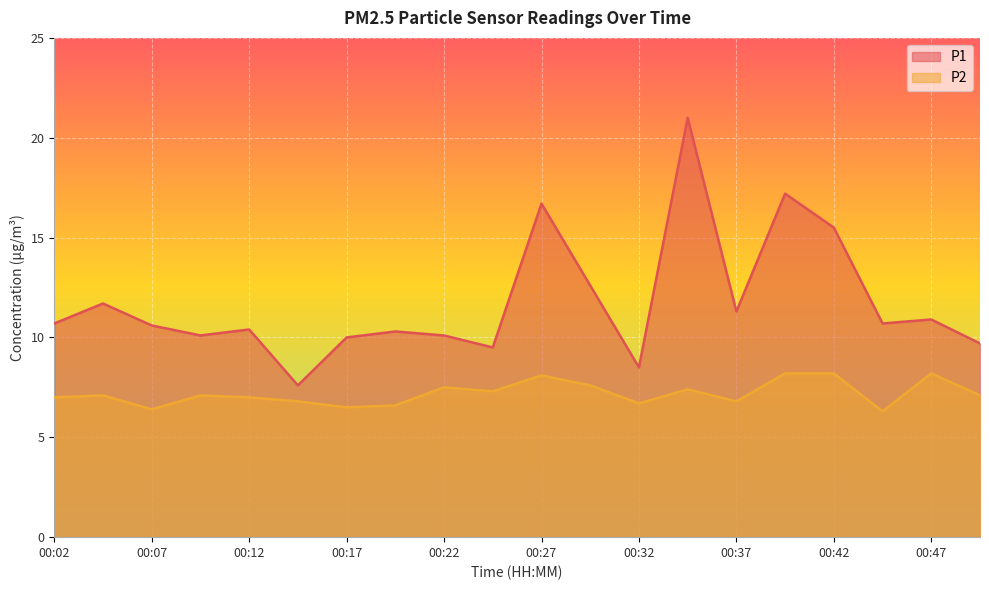

Reading left to right, what are all the values shown in this chart?

P1: 00:02=10.7	00:04=11.7	00:07=10.6	00:09=10.1	00:12=10.4	00:14=7.6	00:17=10.0	00:19=10.3	00:22=10.1	00:25=9.5	00:27=16.7	00:30=12.6	00:32=8.5	00:35=21.0	00:37=11.3	00:40=17.2	00:42=15.5	00:45=10.7	00:47=10.9	00:50=9.7
P2: 00:02=7.0	00:04=7.1	00:07=6.4	00:09=7.1	00:12=7.0	00:14=6.8	00:17=6.5	00:19=6.6	00:22=7.5	00:25=7.3	00:27=8.1	00:30=7.6	00:32=6.7	00:35=7.4	00:37=6.8	00:40=8.2	00:42=8.2	00:45=6.3	00:47=8.2	00:50=7.1